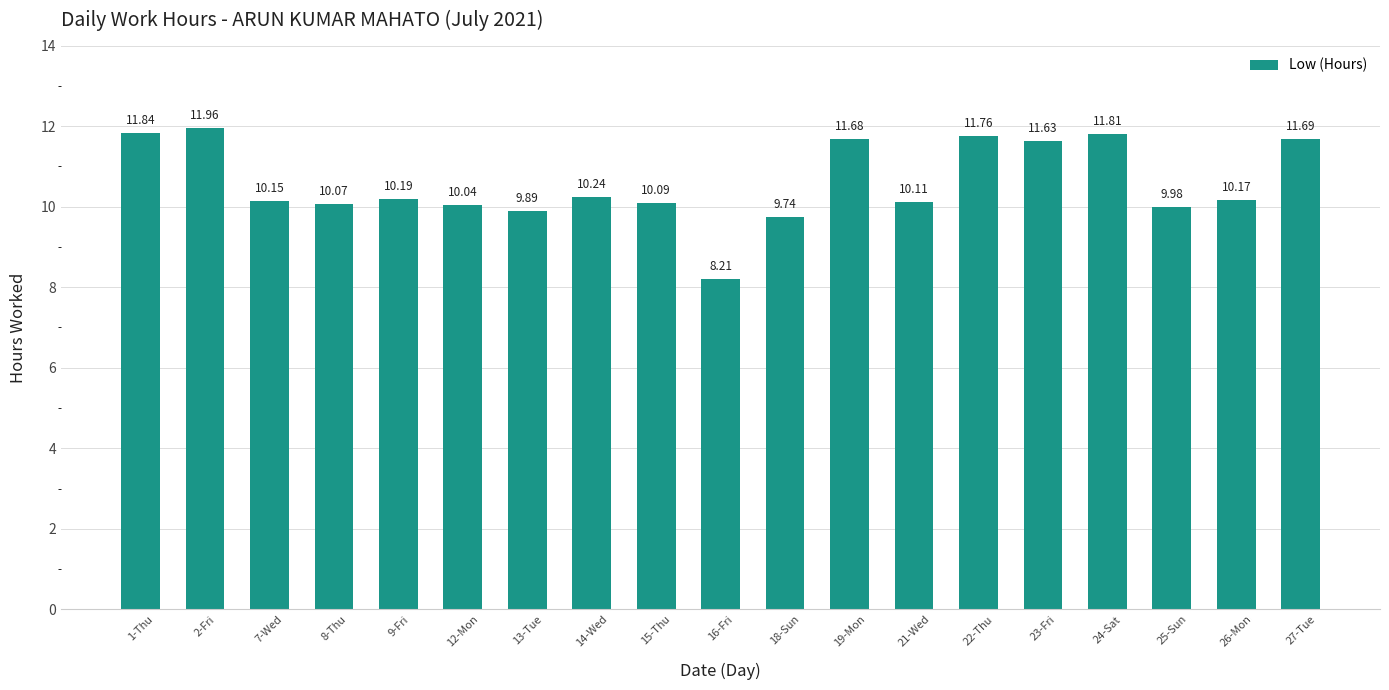

What is the greatest value displayed?

12.0